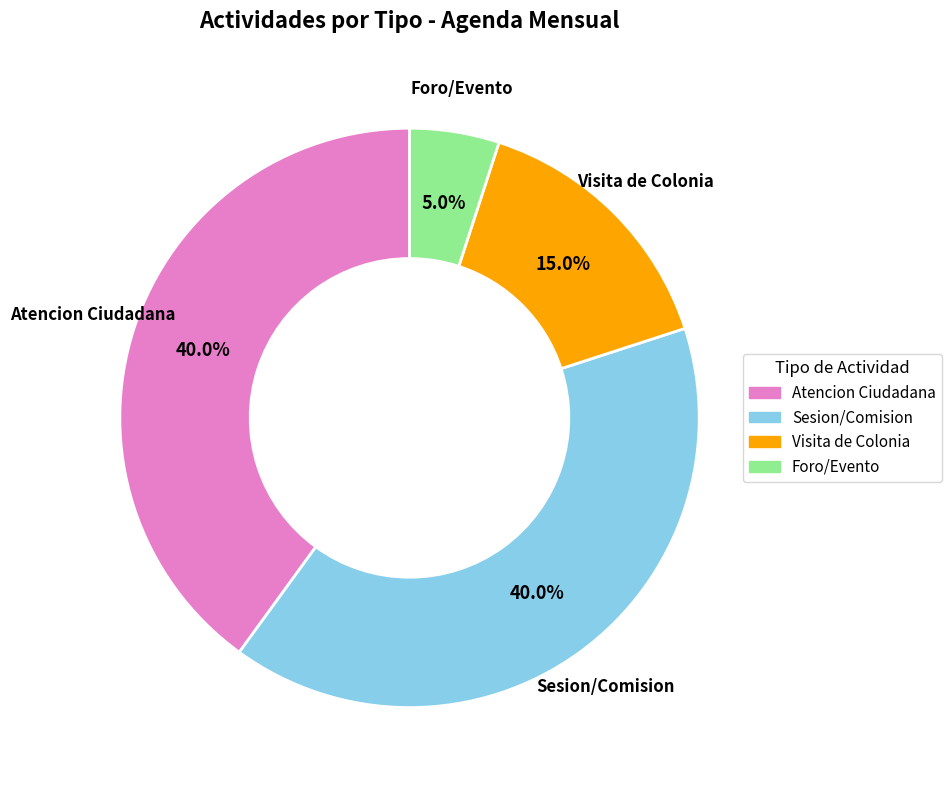

How many slices are in this pie chart?

4